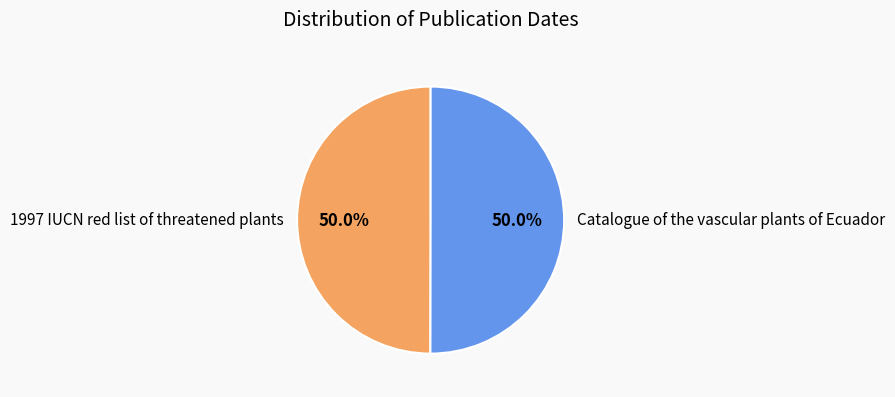

To the nearest percent, what percentage of the pie is Catalogue of the vascular plants of Ecuador?

50%